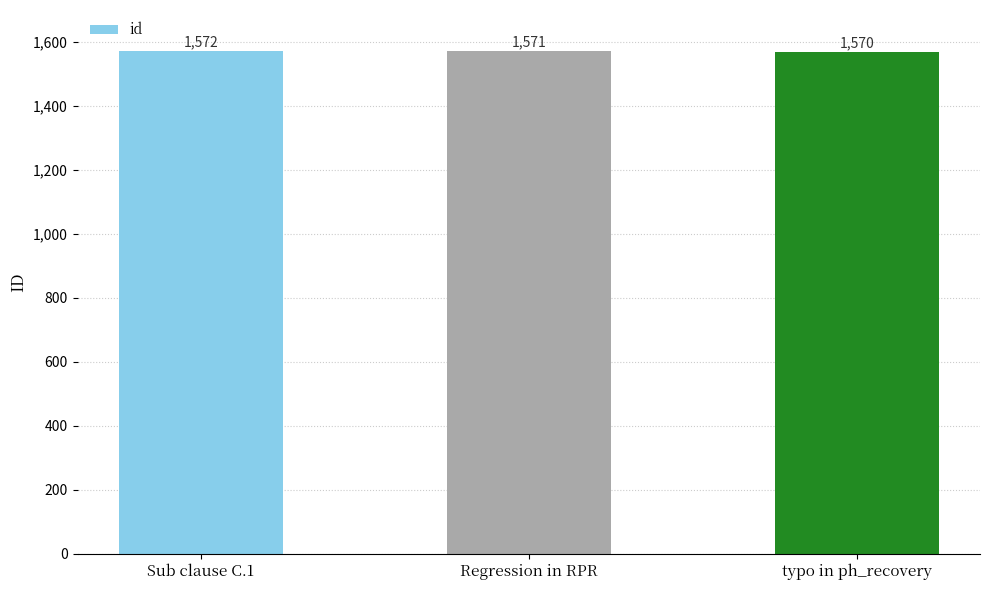

Rank the categories by value from lowest to highest.

typo in ph_recovery, Regression in RPR, Sub clause C.1